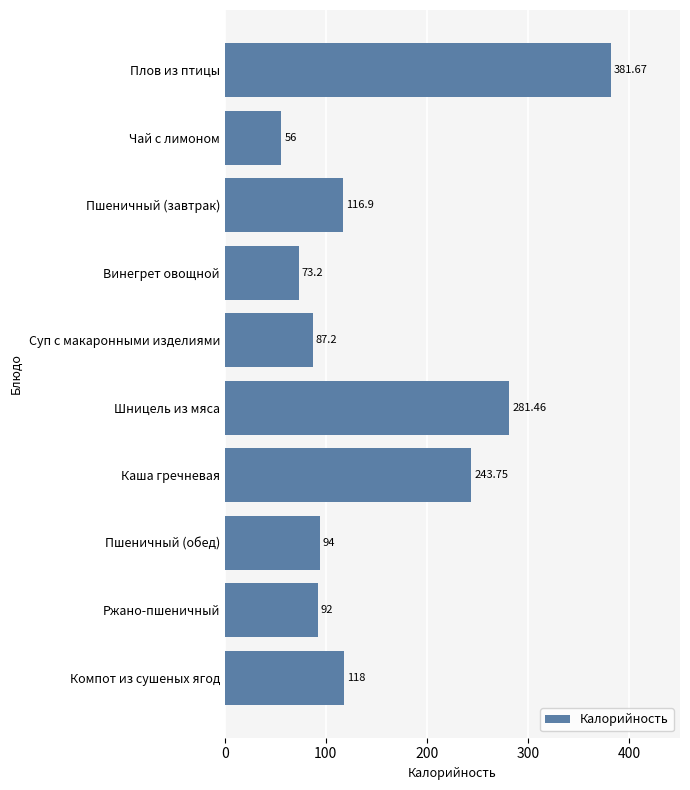

What is the greatest value displayed?

381.7